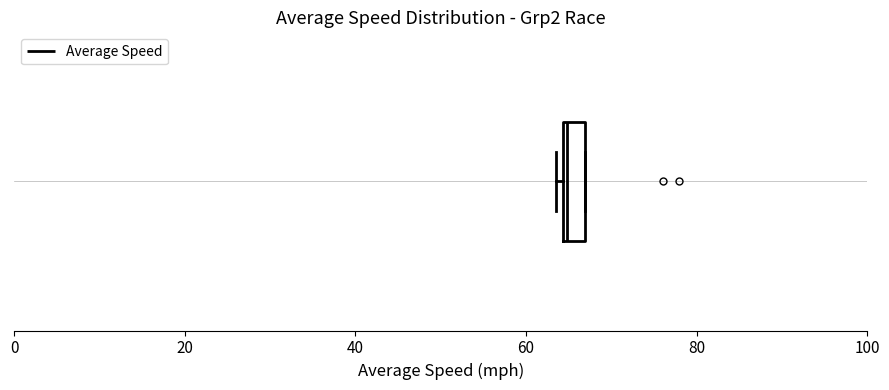

Where is the right edge of the box on the x-axis? The values are not printed on the chart, so give them approximately, as read against the axis.

66